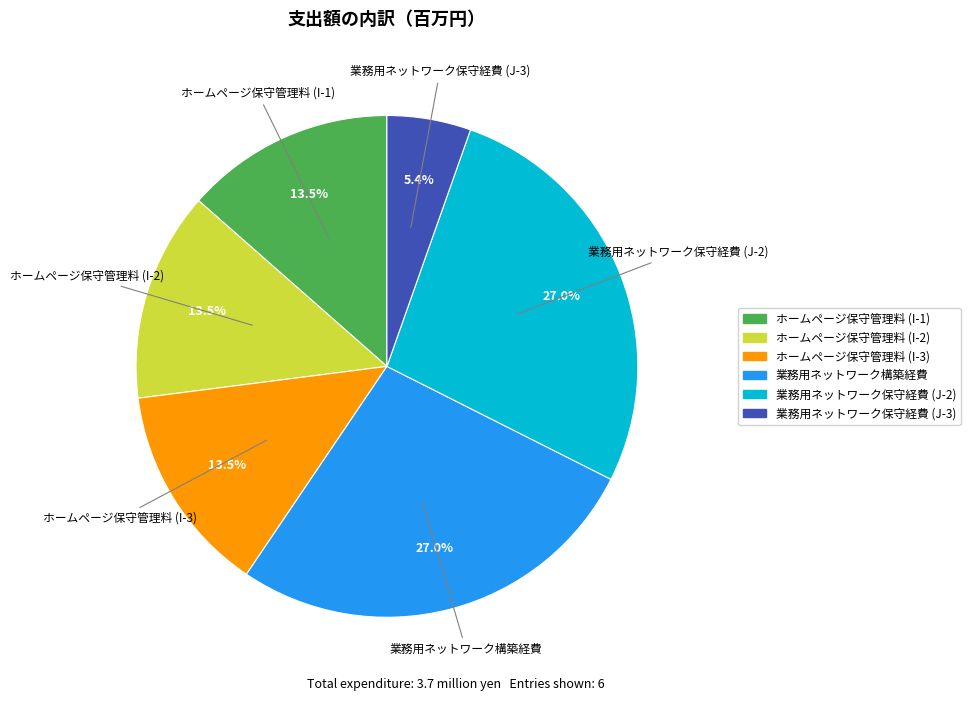

Which has a higher value, ホームページ保守管理料 (I-3) or 業務用ネットワーク構築経費?

業務用ネットワーク構築経費